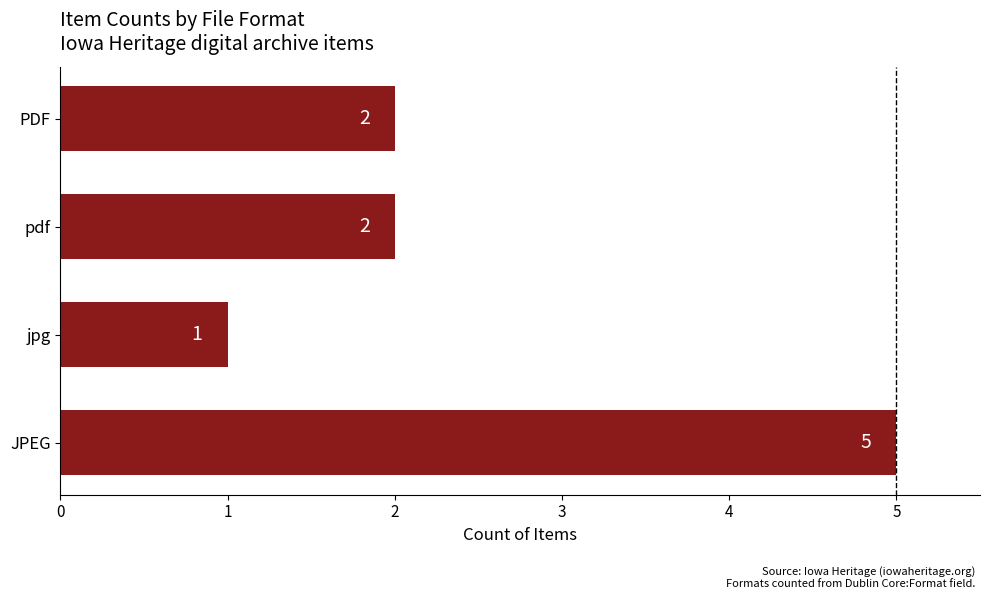

Reading bottom to top, list all the values displayed in this chart.

5	1	2	2